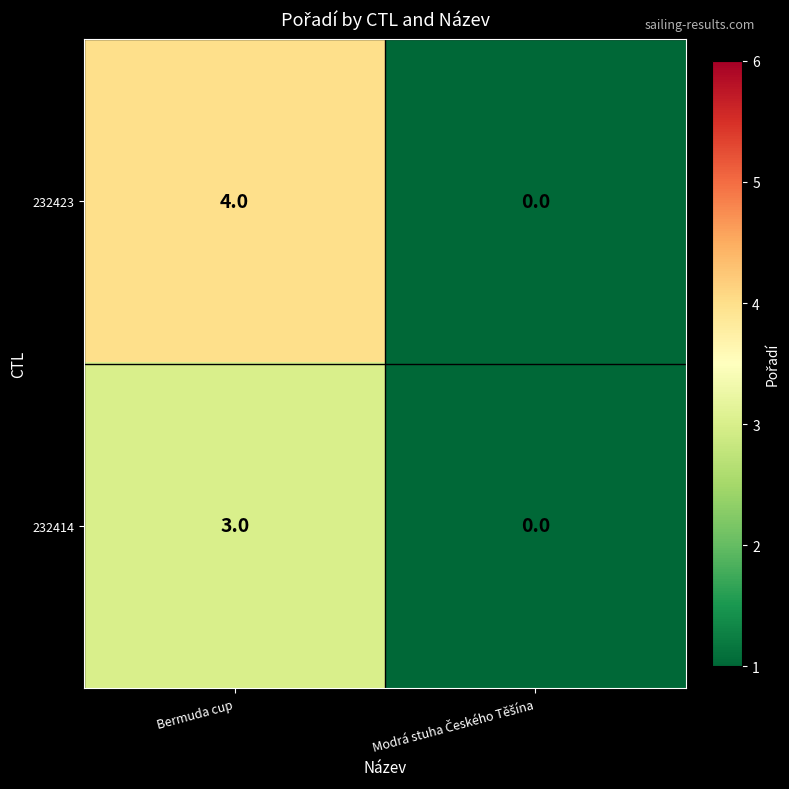

At which category does the chart reach its peak across all series?

Bermuda cup